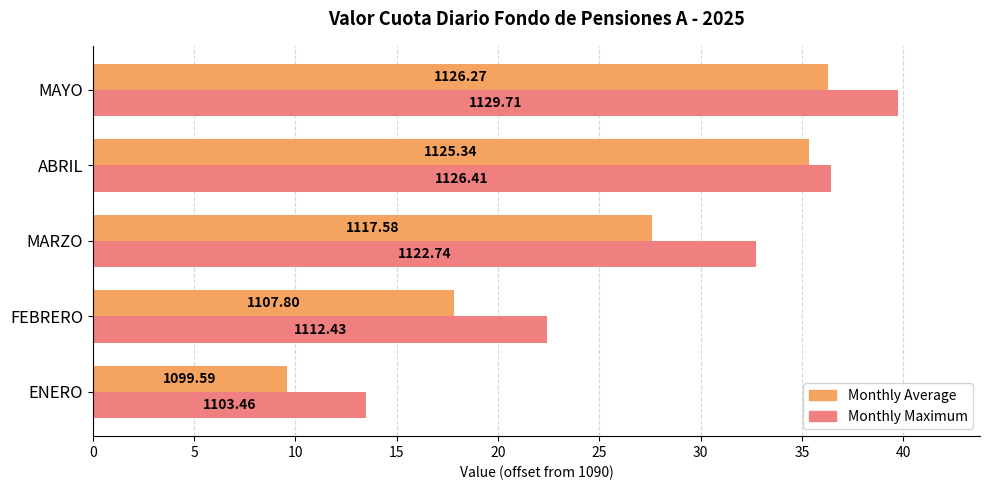

What are all the series names shown in the legend?

Monthly Average, Monthly Maximum